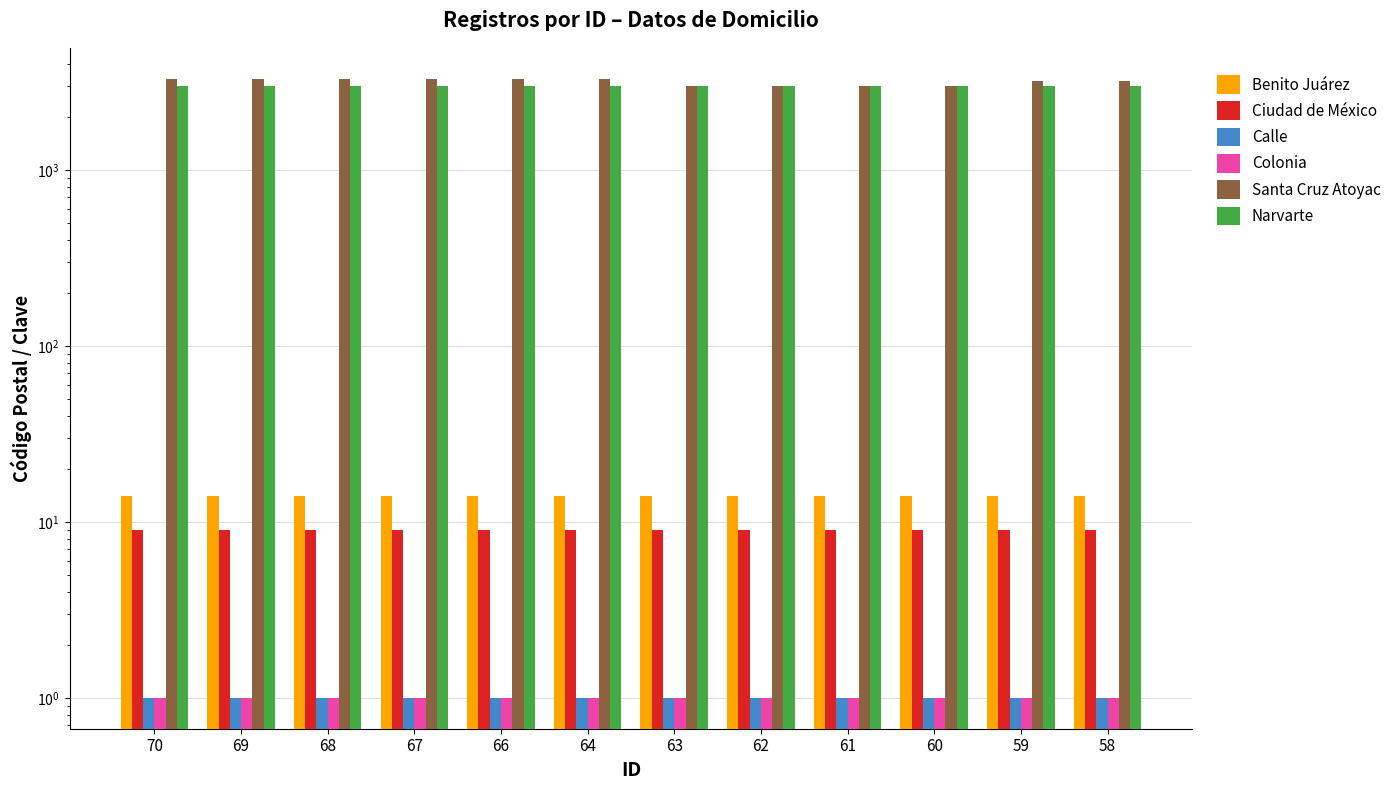

Between 70 and 58, which series saw the biggest shift?

Santa Cruz Atoyac